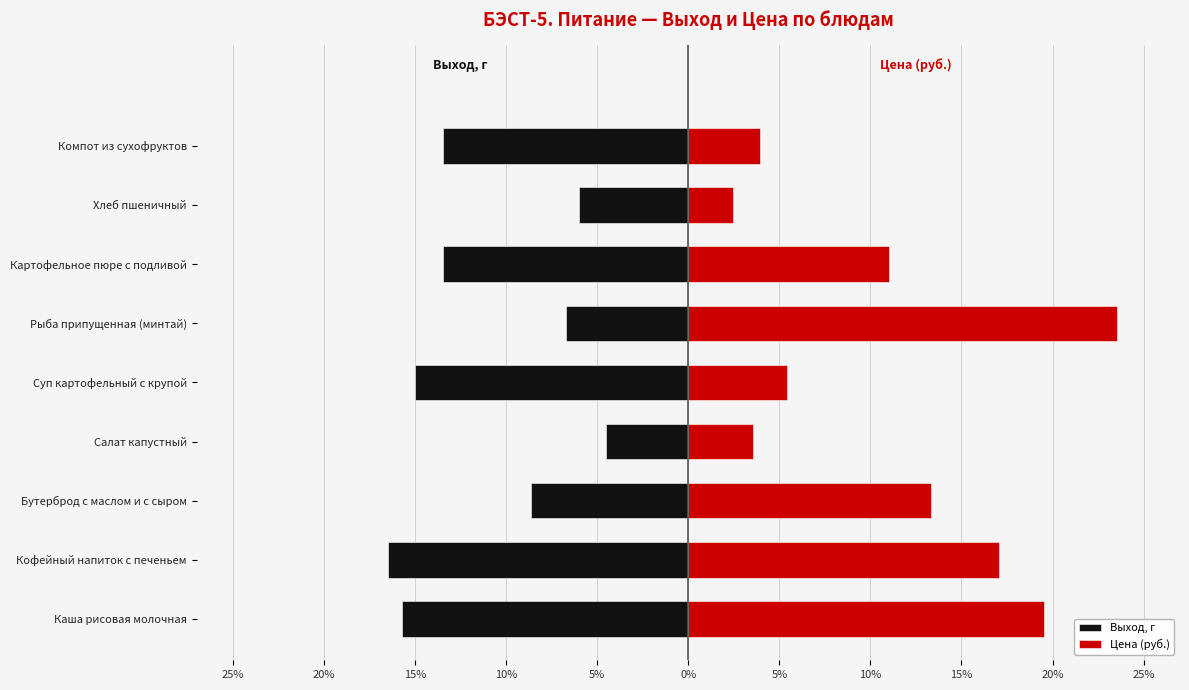

Reading left to right, transcribe all the data shown in this chart.

Выход, г: -15.7	-16.5	-8.6	-4.5	-15.0	-6.7	-13.5	-6.0	-13.5
Цена (руб.): 19.6	17.1	13.4	3.6	5.4	23.6	11.0	2.5	4.0